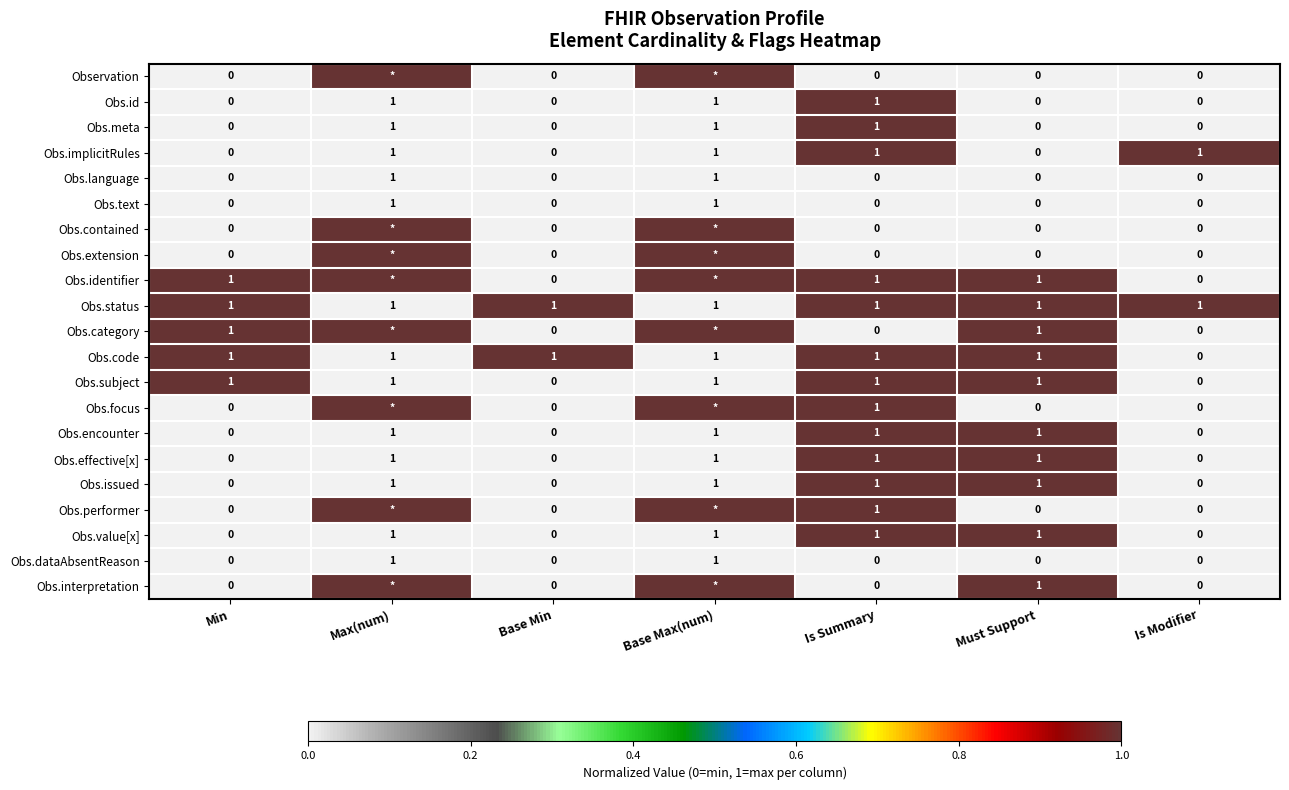

How many Obs.dataAbsentReason values are between 0 and 1?

7